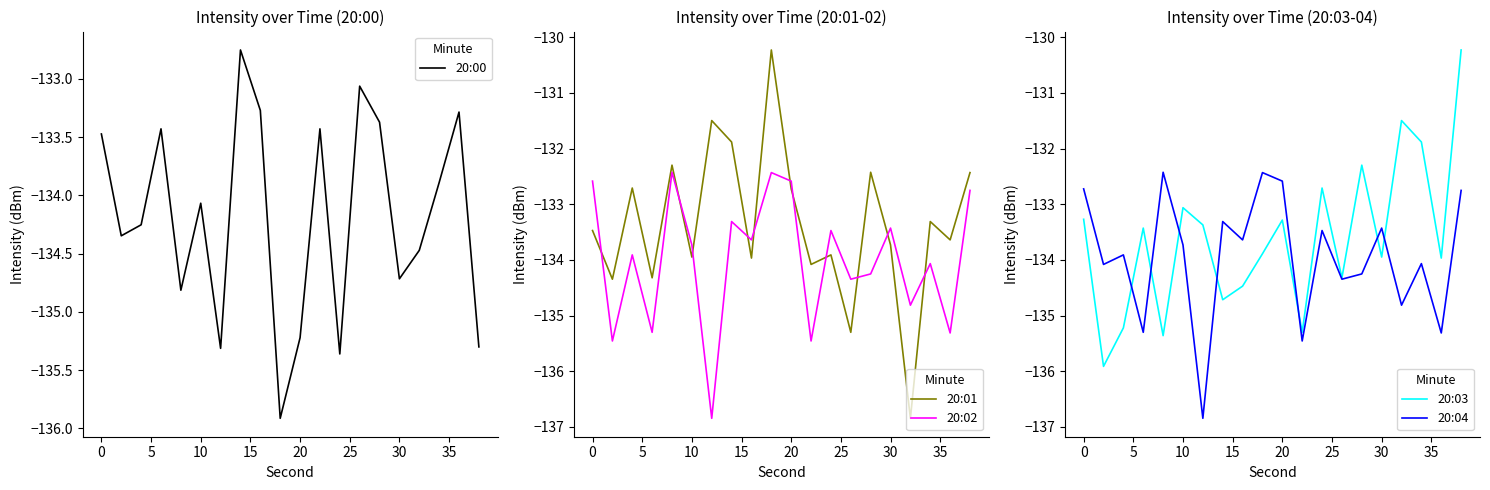

True or false: 20:00 and 20:04 intersect in this chart.

True